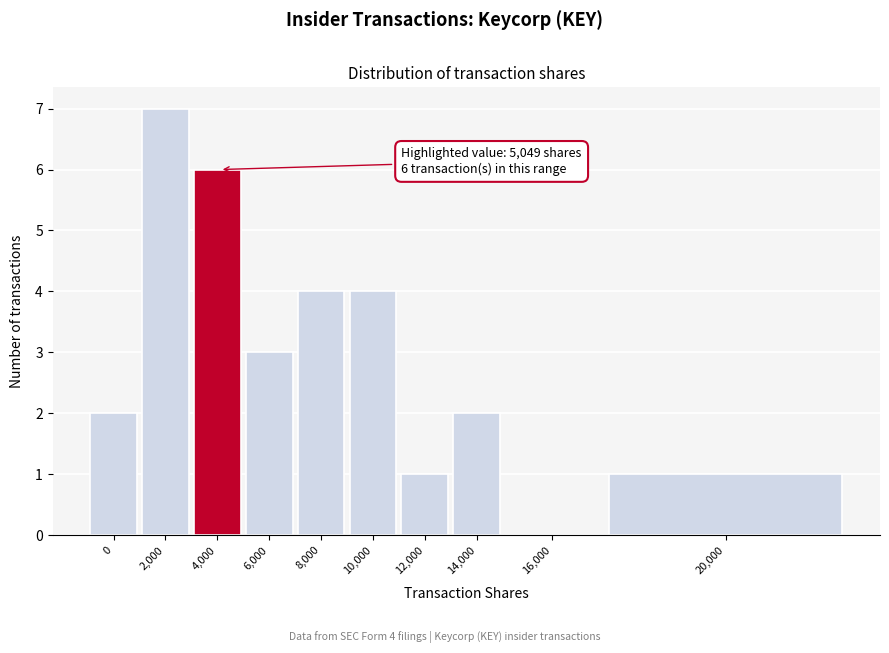

Reading left to right, extract all data points from this chart.

0=2	2,000=7	4,000=6	6,000=3	8,000=4	10,000=4	12,000=1	14,000=2	16,000=0	20,000=1